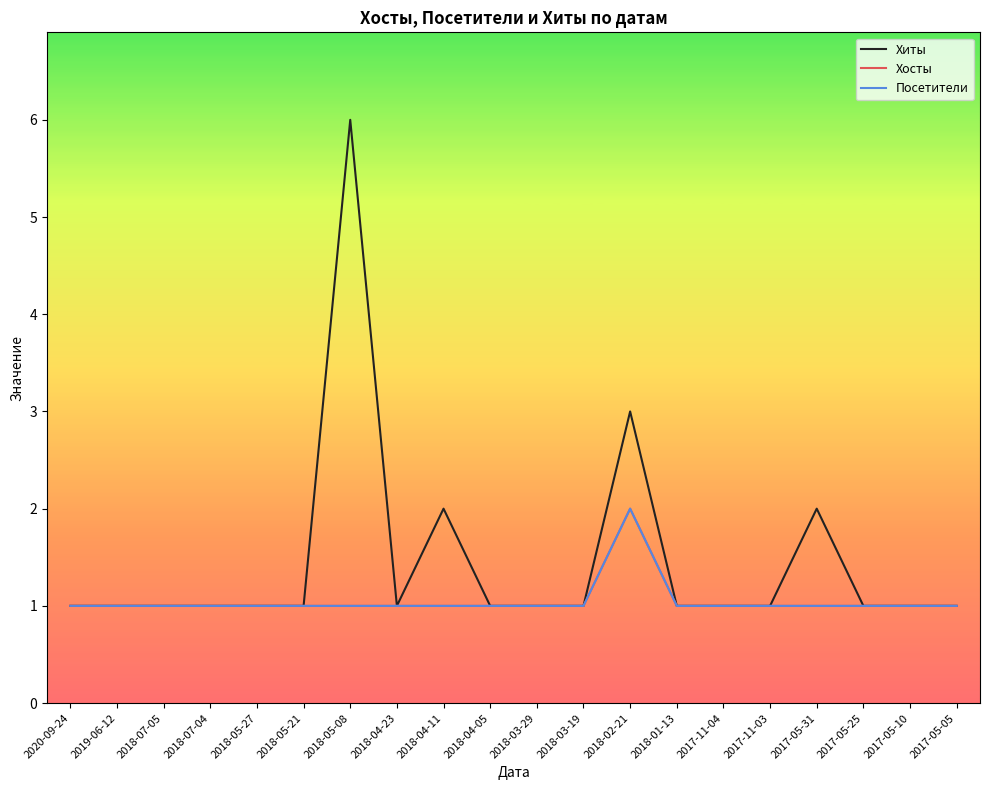

Is this an area chart (filled region under the line)?

No